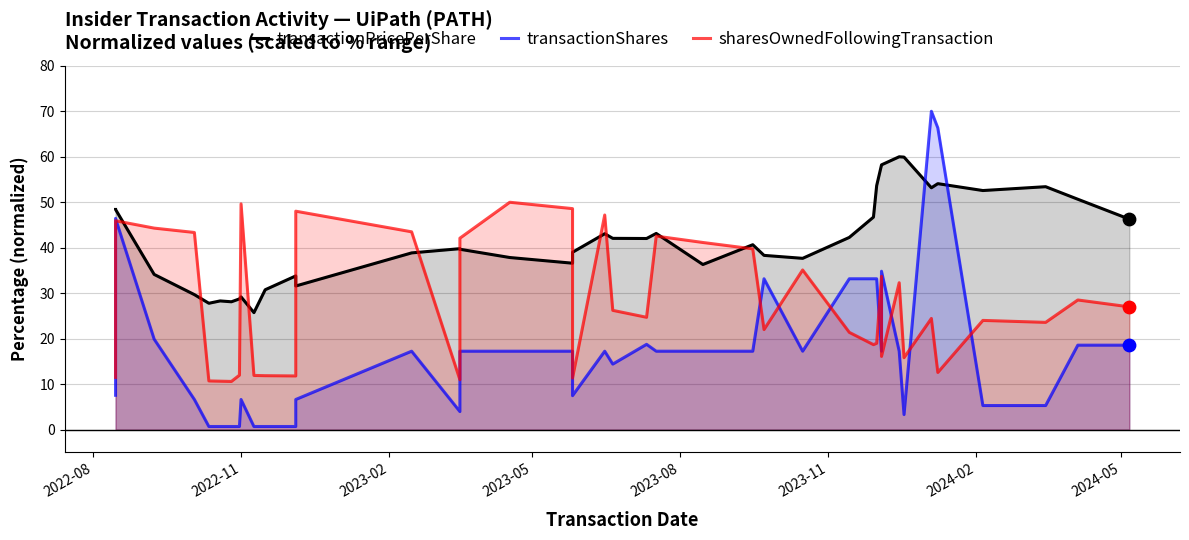

What are all the series names shown in the legend?

transactionPricePerShare, transactionShares, sharesOwnedFollowingTransaction